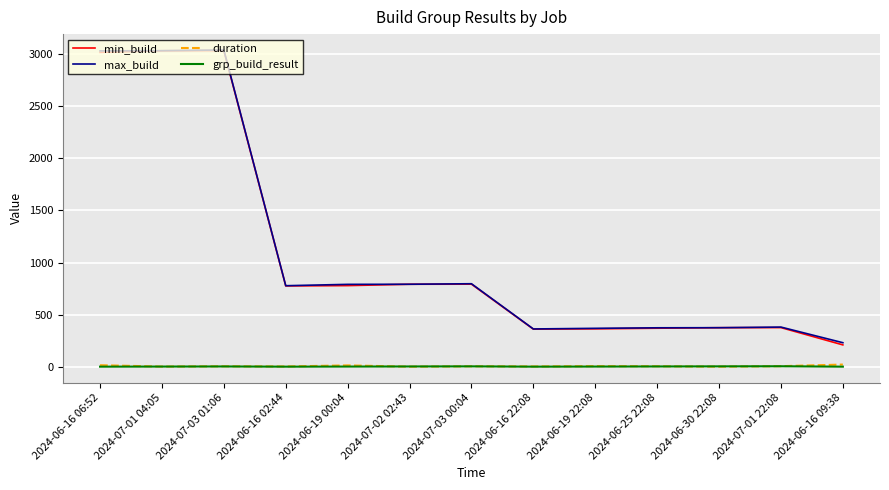

True or false: min_build and duration intersect in this chart.

False